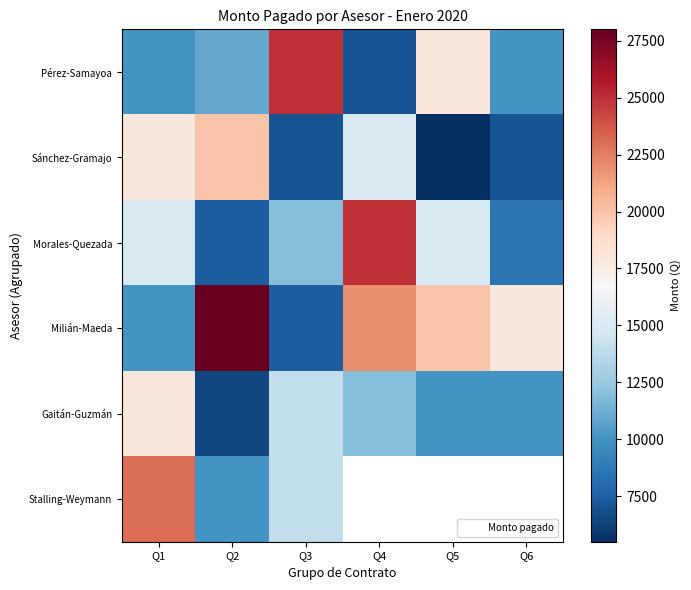

At which label is Stalling-Weymann closest to 16500?

Q3